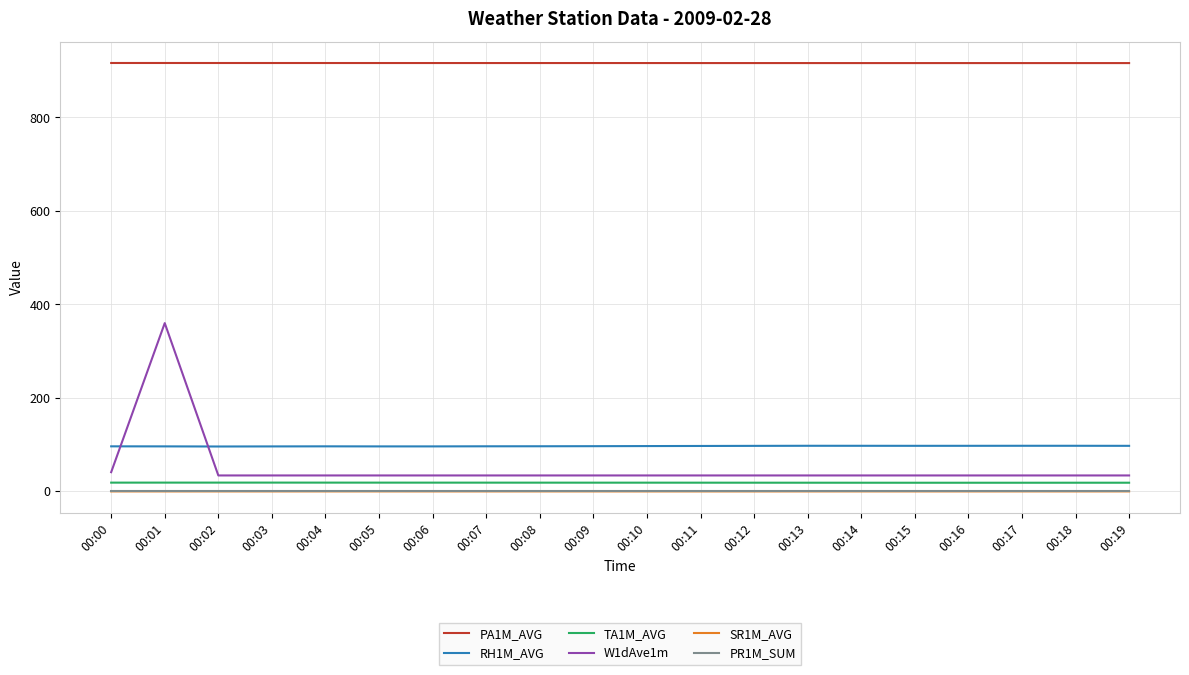

The value of PA1M_AVG at 00:00 is 1531.0. True or false?

False